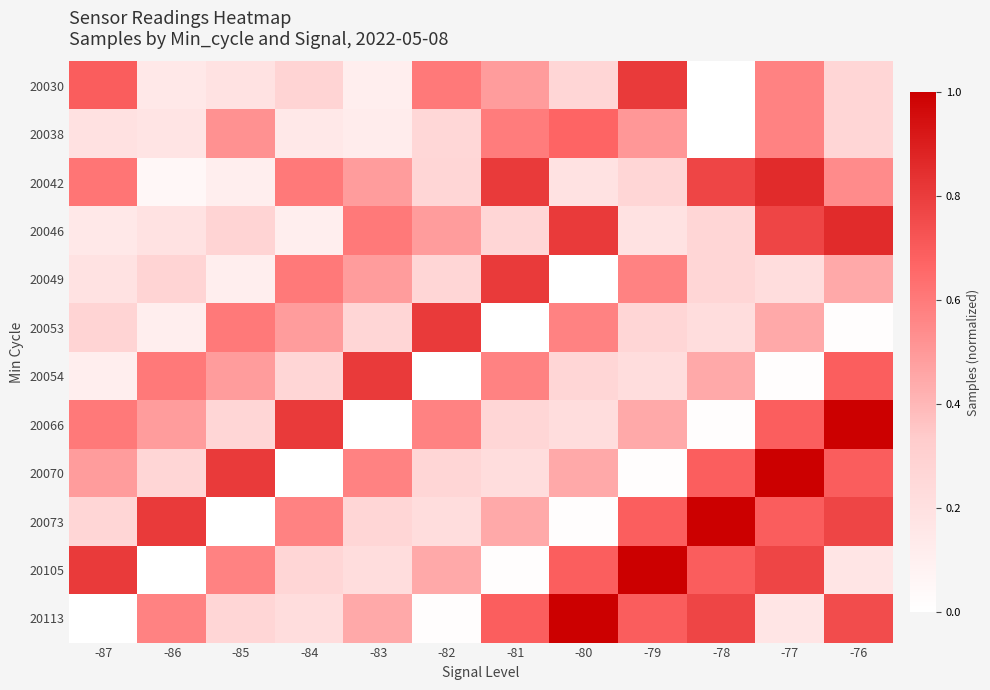

Reading left to right, transcribe all the data shown in this chart.

20030: -87=0.7	-86=0.1	-85=0.2	-84=0.3	-83=0.1	-82=0.6	-81=0.5	-80=0.3	-79=0.8	-78=0.0	-77=0.6	-76=0.3
20038: -87=0.2	-86=0.2	-85=0.5	-84=0.1	-83=0.1	-82=0.3	-81=0.6	-80=0.7	-79=0.5	-78=0.0	-77=0.6	-76=0.3
20042: -87=0.6	-86=0.1	-85=0.1	-84=0.6	-83=0.5	-82=0.3	-81=0.8	-80=0.2	-79=0.3	-78=0.8	-77=0.9	-76=0.5
20046: -87=0.1	-86=0.2	-85=0.3	-84=0.1	-83=0.6	-82=0.5	-81=0.3	-80=0.8	-79=0.2	-78=0.3	-77=0.8	-76=0.9
20049: -87=0.2	-86=0.3	-85=0.1	-84=0.6	-83=0.5	-82=0.3	-81=0.8	-80=0.0	-79=0.6	-78=0.3	-77=0.2	-76=0.4
20053: -87=0.3	-86=0.1	-85=0.6	-84=0.5	-83=0.3	-82=0.8	-81=0.0	-80=0.6	-79=0.3	-78=0.2	-77=0.4	-76=0.0
20054: -87=0.1	-86=0.6	-85=0.5	-84=0.3	-83=0.8	-82=0.0	-81=0.6	-80=0.3	-79=0.2	-78=0.4	-77=0.0	-76=0.7
20066: -87=0.6	-86=0.5	-85=0.3	-84=0.8	-83=0.0	-82=0.6	-81=0.3	-80=0.2	-79=0.4	-78=0.0	-77=0.7	-76=1.0
20070: -87=0.5	-86=0.3	-85=0.8	-84=0.0	-83=0.6	-82=0.3	-81=0.2	-80=0.4	-79=0.0	-78=0.7	-77=1.0	-76=0.7
20073: -87=0.3	-86=0.8	-85=0.0	-84=0.6	-83=0.3	-82=0.2	-81=0.4	-80=0.0	-79=0.7	-78=1.0	-77=0.7	-76=0.8
20105: -87=0.8	-86=0.0	-85=0.6	-84=0.3	-83=0.2	-82=0.4	-81=0.0	-80=0.7	-79=1.0	-78=0.7	-77=0.8	-76=0.2
20113: -87=0.0	-86=0.6	-85=0.3	-84=0.2	-83=0.4	-82=0.0	-81=0.7	-80=1.0	-79=0.7	-78=0.8	-77=0.2	-76=0.7